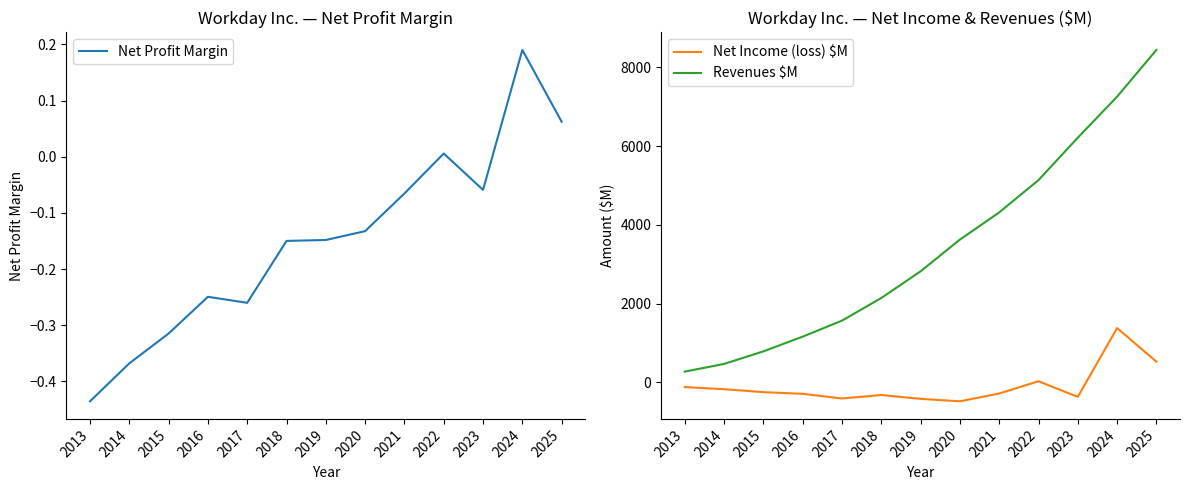

Which has a higher value, 2014 or 2022?

2022